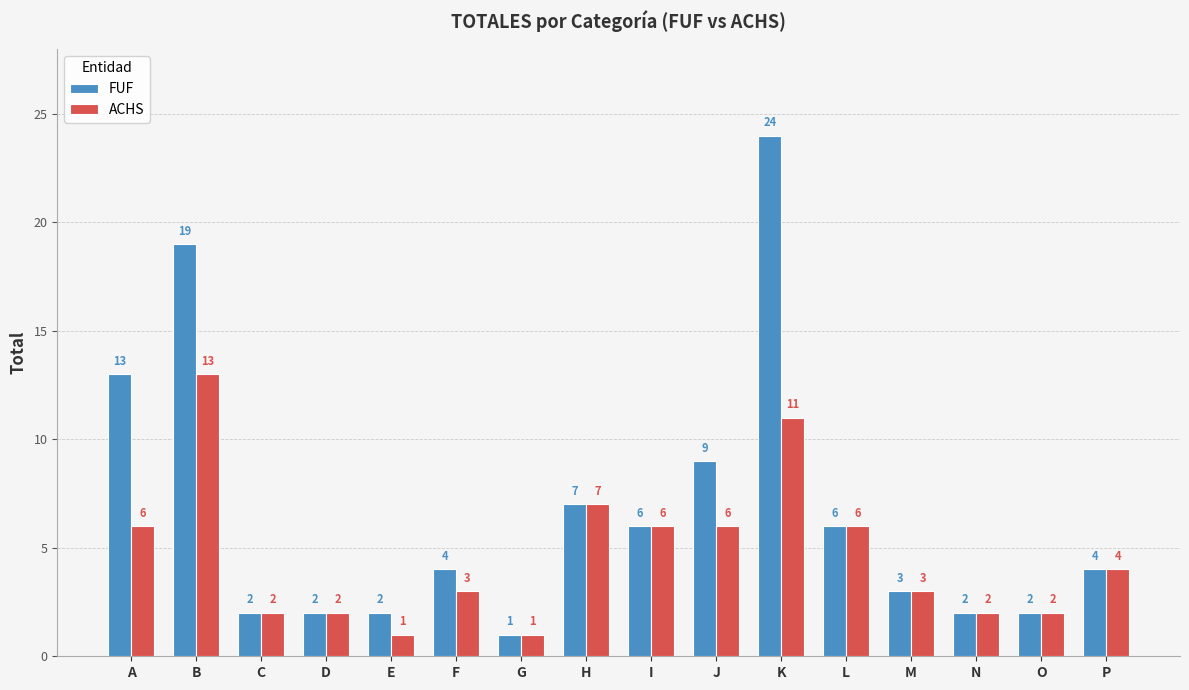

At how many categories does at least one series exceed 11?

3